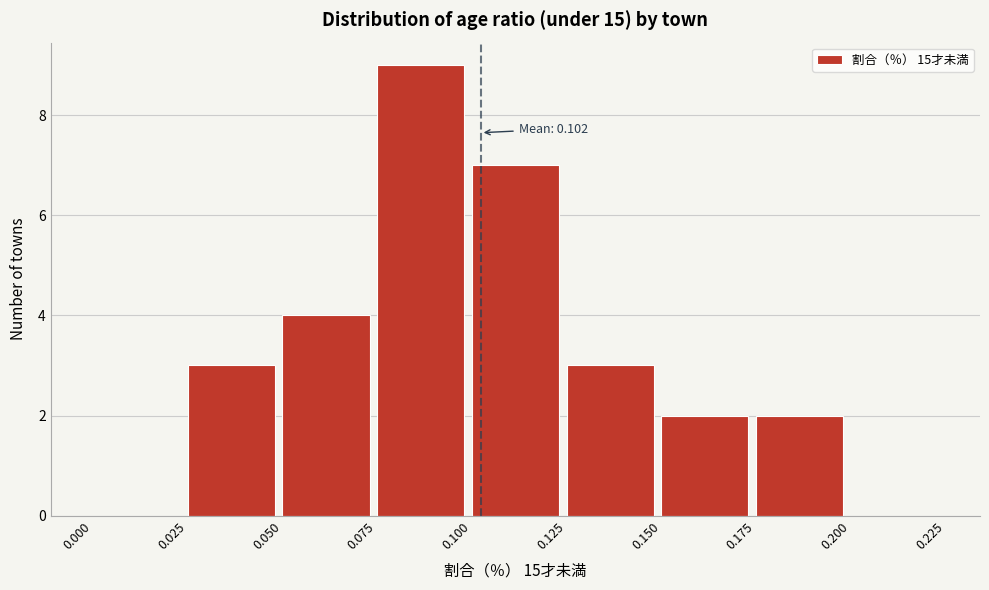

Over which range of the x-axis is the bar tallest?

0.075 to 0.100